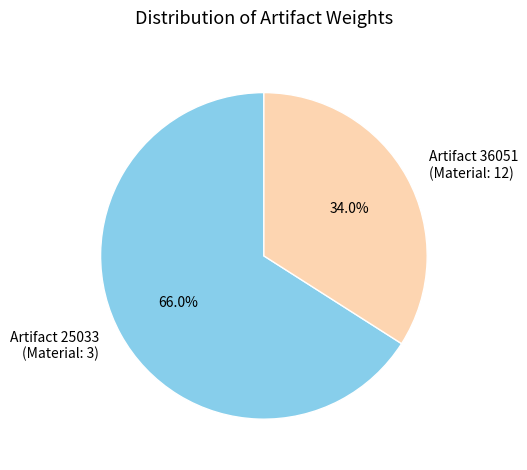

Combined, what portion of the pie is Artifact 25033 (Material: 3) and Artifact 36051 (Material: 12)?

100.0%